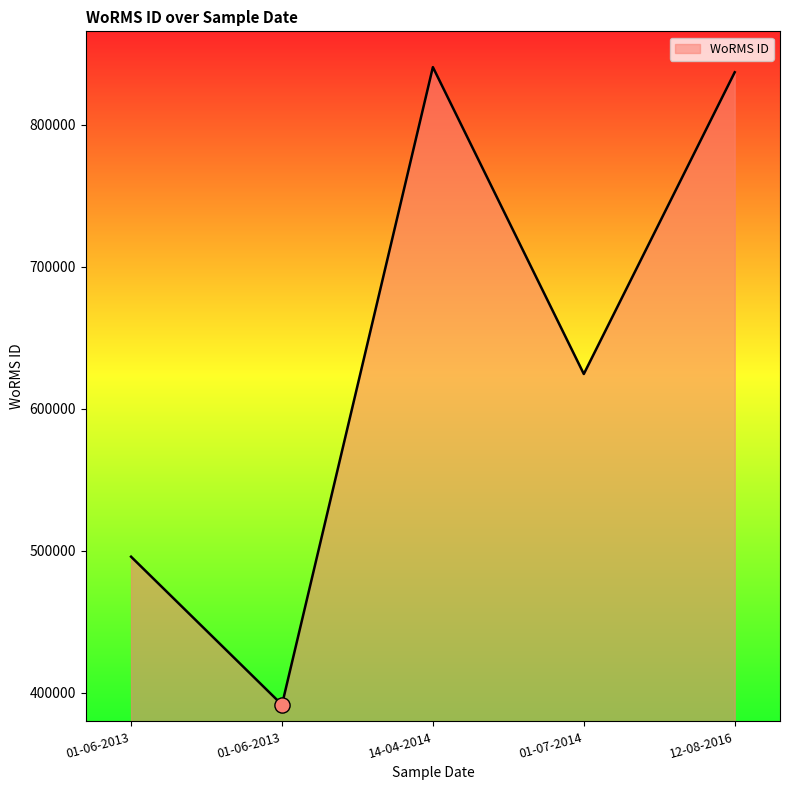

Approximately how many times larger is the value at 01-06-2013 compared to 01-07-2014?

0.6